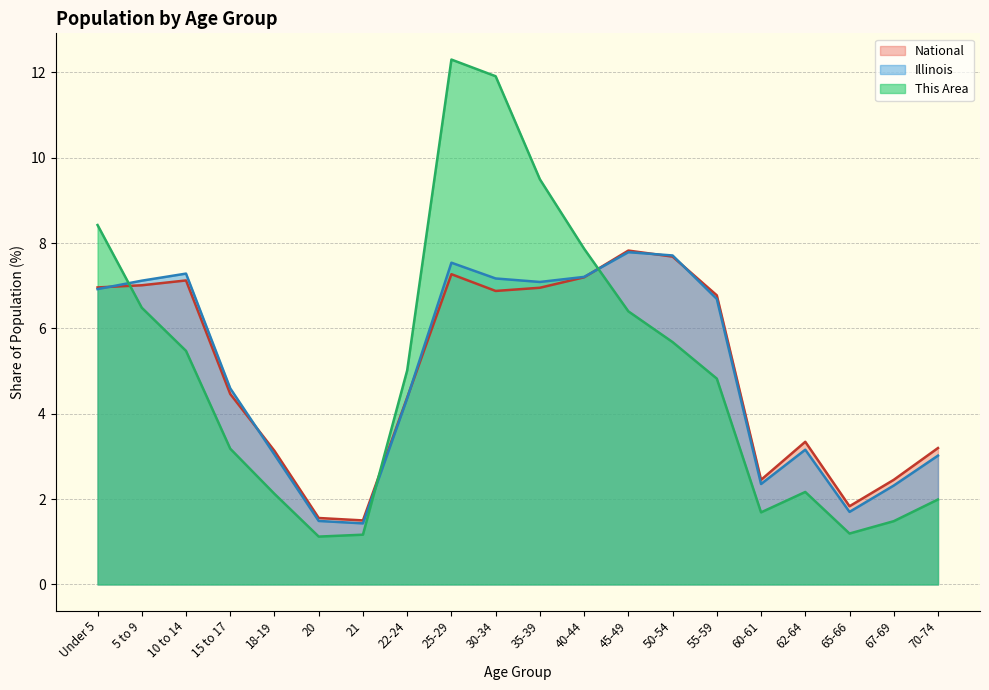

Is the value of Illinois at 35-39 greater than the value of This Area at 25-29?

No